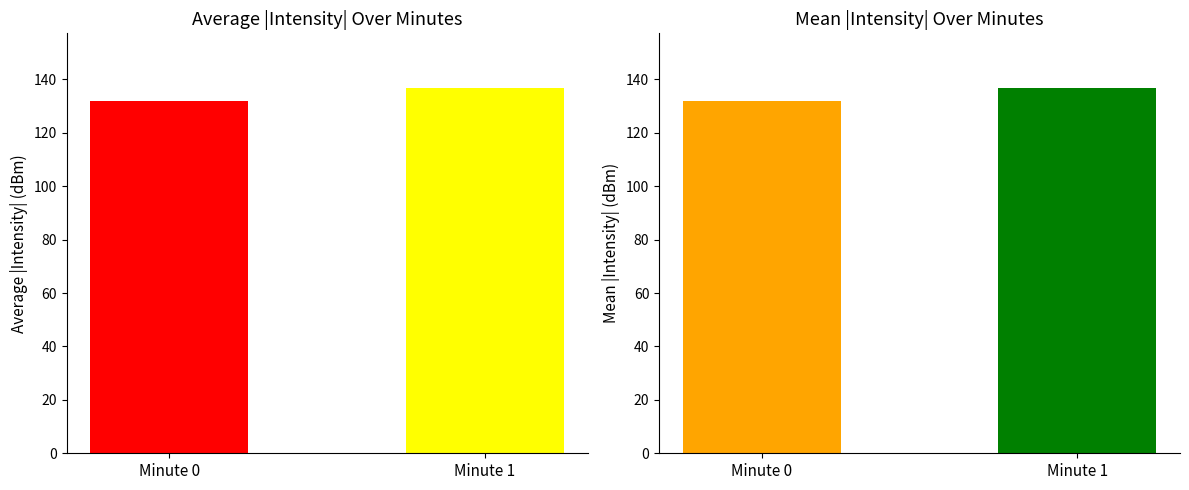

How many values in the Mean |Intensity| (dBm) series are below 136?

1